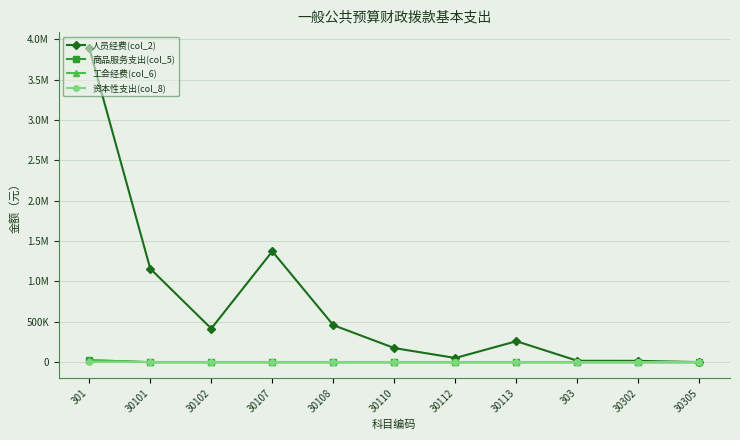

List the series in order of their peak value, lowest first.

资本性支出(col_8), 工会经费(col_6), 商品服务支出(col_5), 人员经费(col_2)